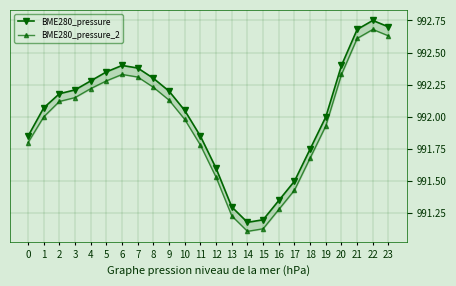

What is the value of the BME280_pressure point at the 13th from the left?

991.6